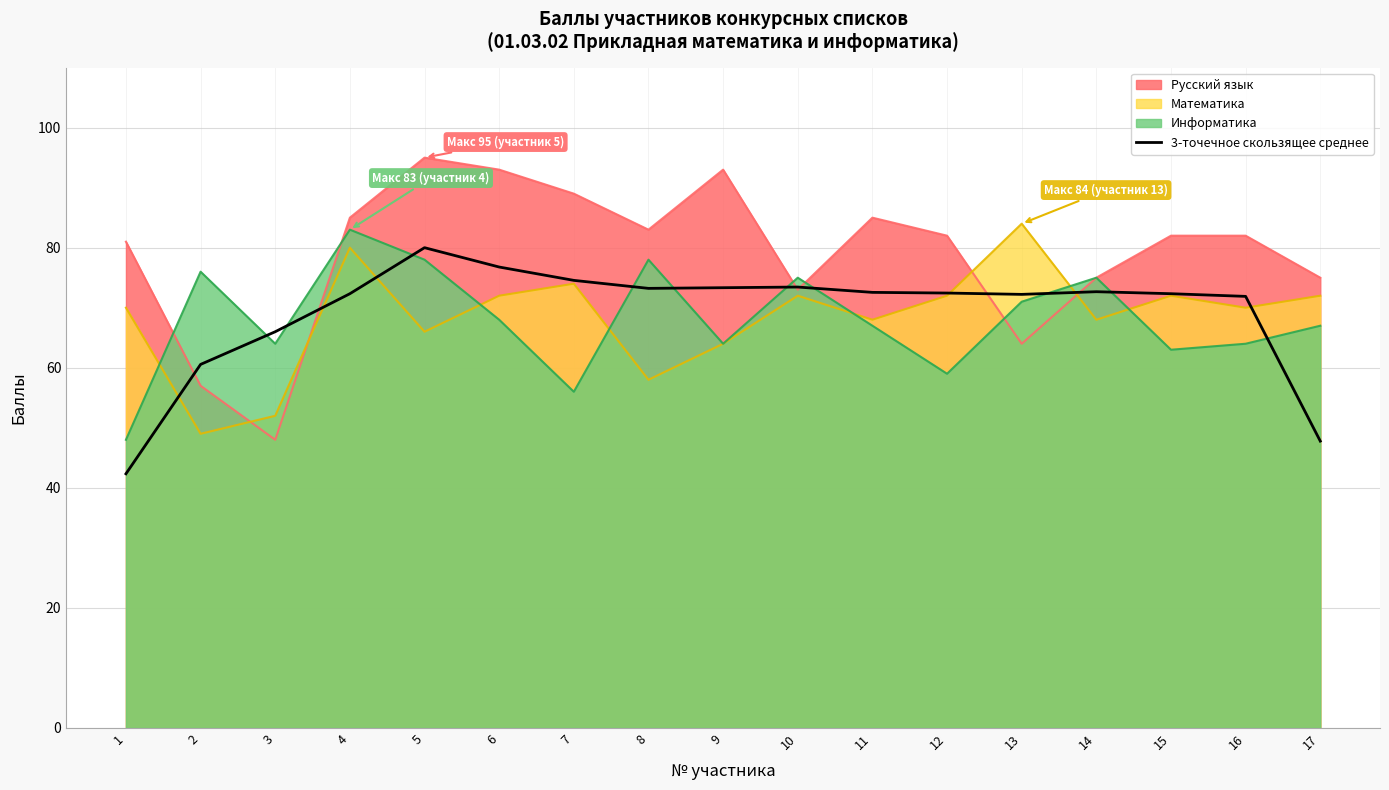

Is it true that the value at 15 is 15.7?

False